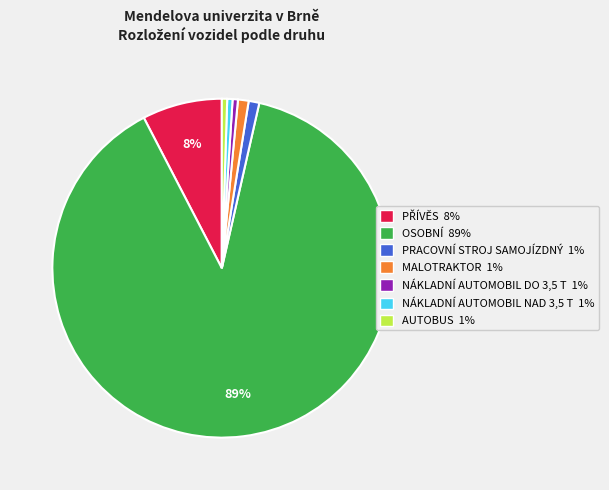

Approximately how many times larger is the value at PRACOVNÍ STROJ SAMOJÍZDNÝ compared to MALOTRAKTOR?

1.0